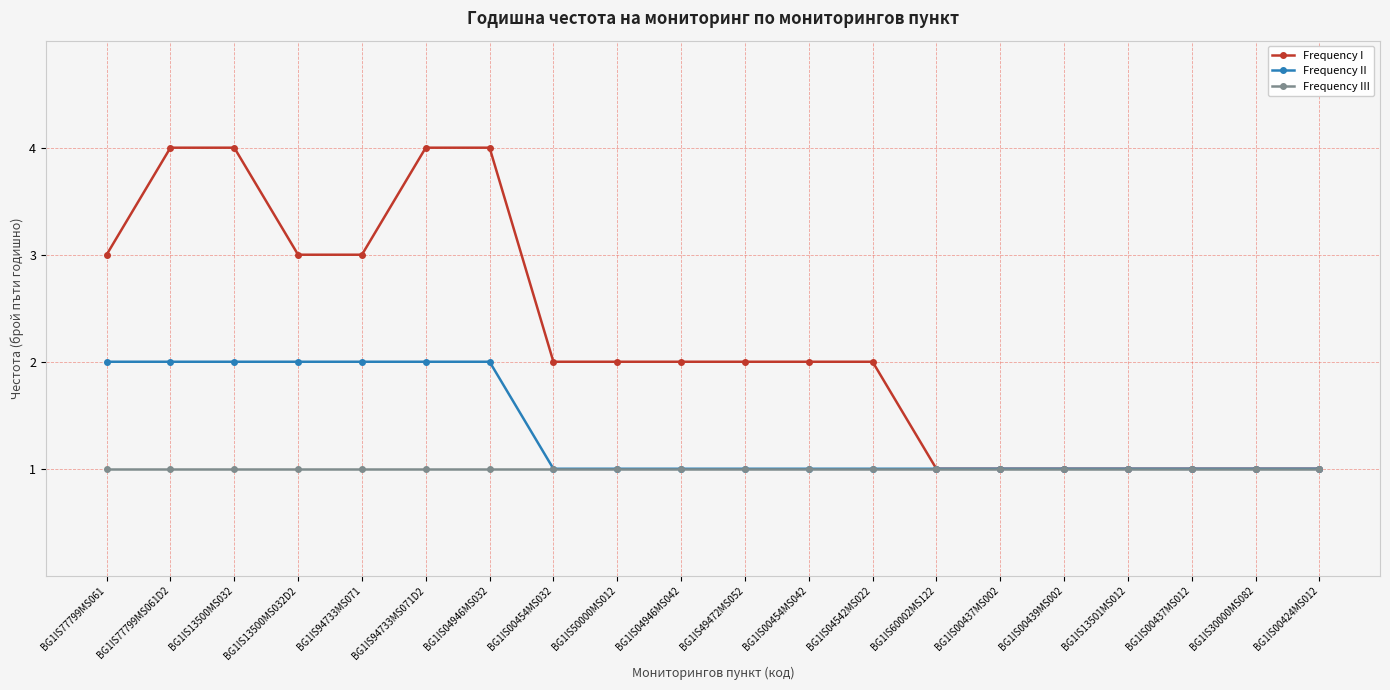

What is the maximum value shown in the chart?

4